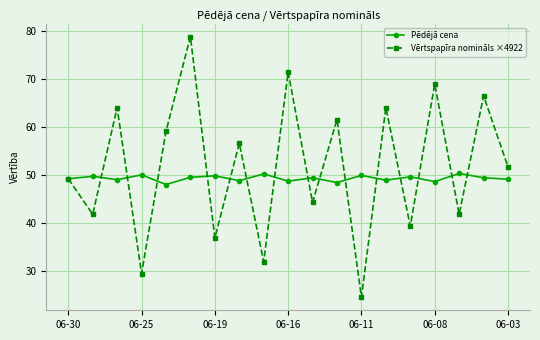

Does the chart display data point markers on the line(s)?

Yes